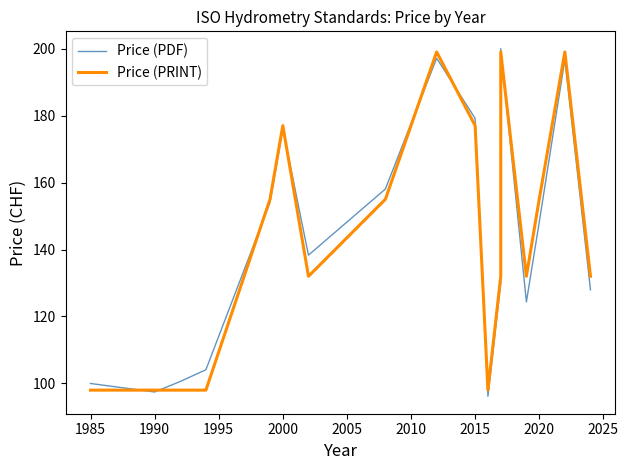

How many interior local valleys does the Price (PRINT) series have?

3